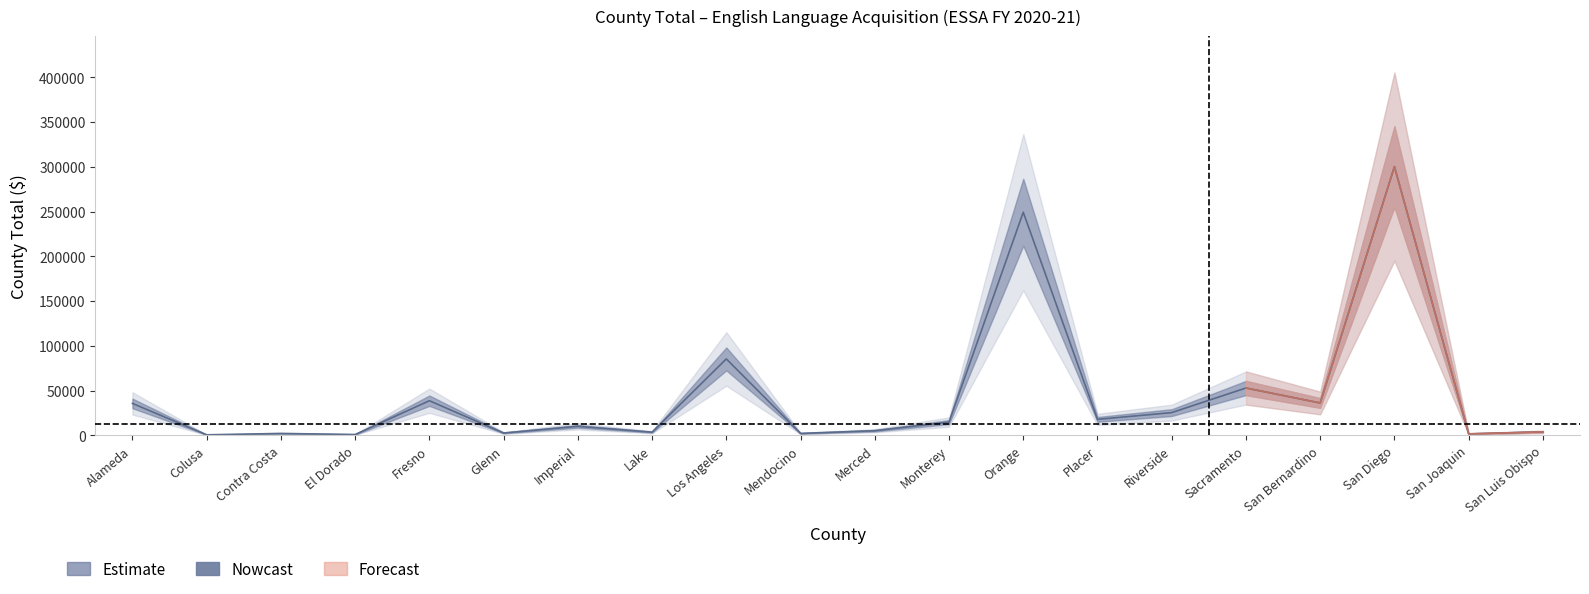

Reading right to left, what are all the values shown in this chart?

San Luis Obispo=3919	San Joaquin=1685	San Diego=300135	San Bernardino=36184	Sacramento=52907	Riverside=25440	Placer=17865	Orange=249194	Monterey=14838	Merced=5219	Mendocino=2205	Los Angeles=85400	Lake=3607	Imperial=10112	Glenn=2670	Fresno=38706	El Dorado=971	Contra Costa=2154	Colusa=639	Alameda=35700